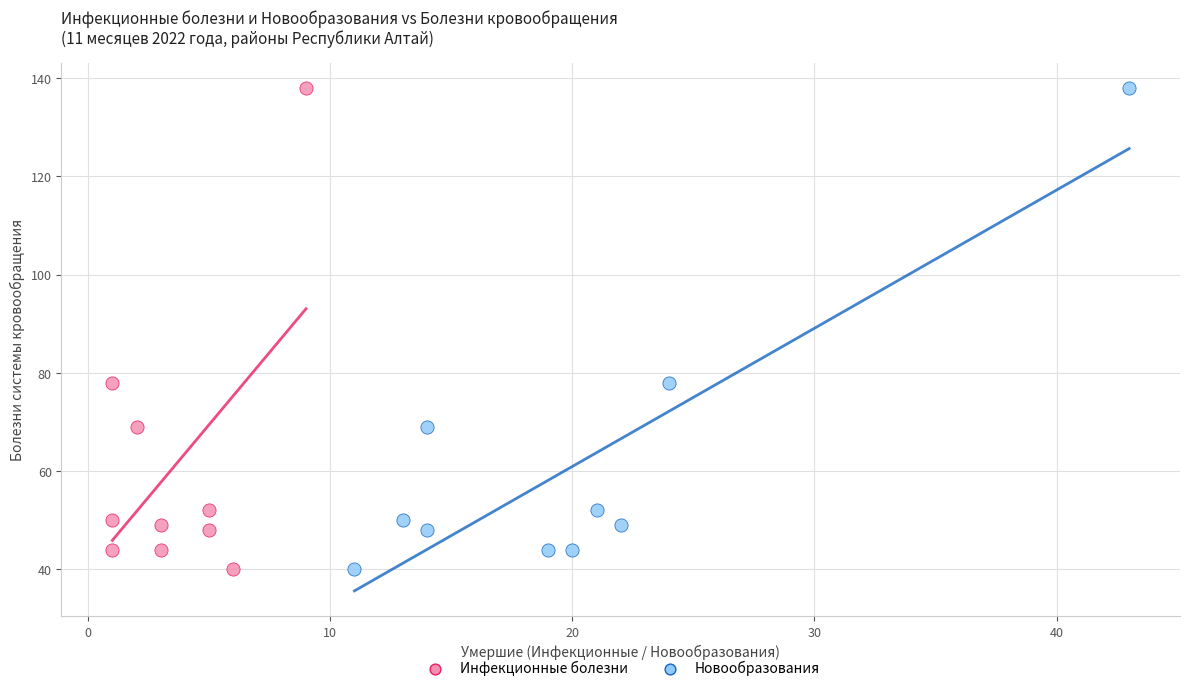

What are all the series names shown in the legend?

Инфекционные болезни, Новообразования